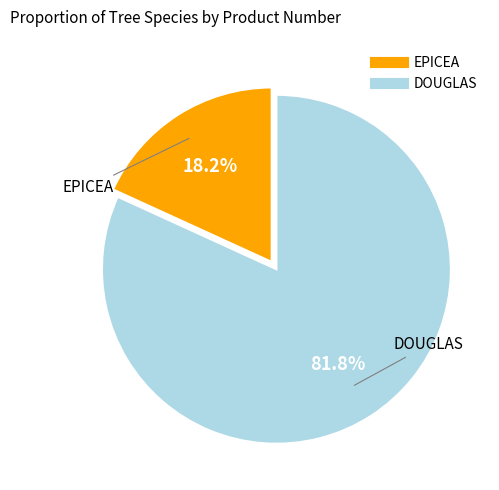

Rank the categories by value from highest to lowest.

DOUGLAS, EPICEA